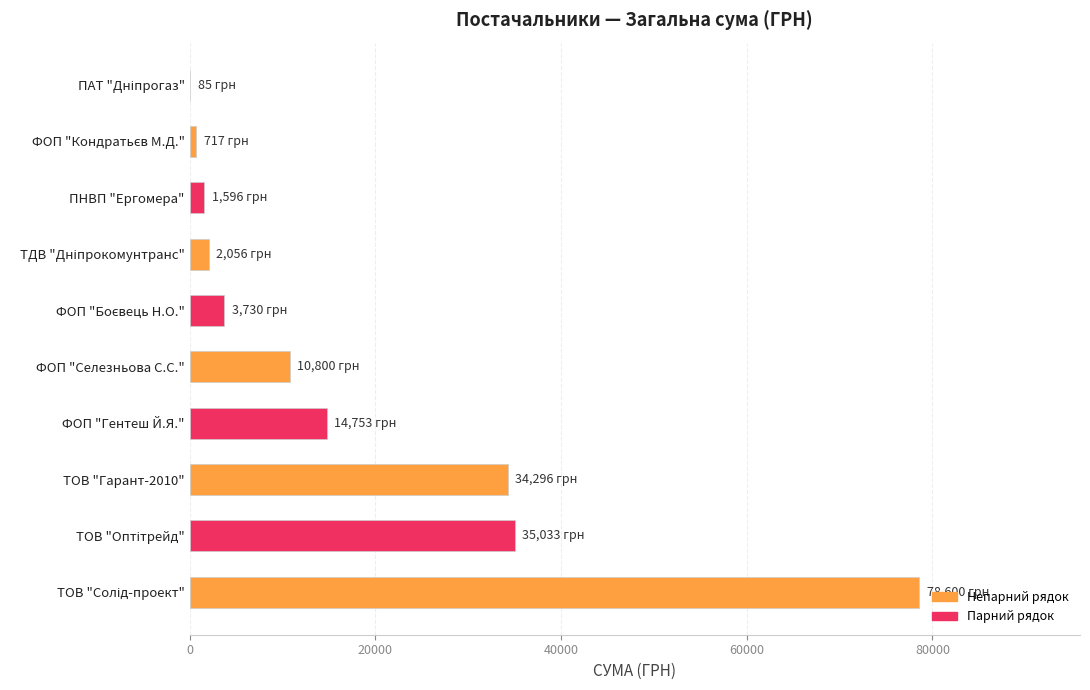

True or false: the data shows 49693.4 at ТОВ "Гарант-2010".

False